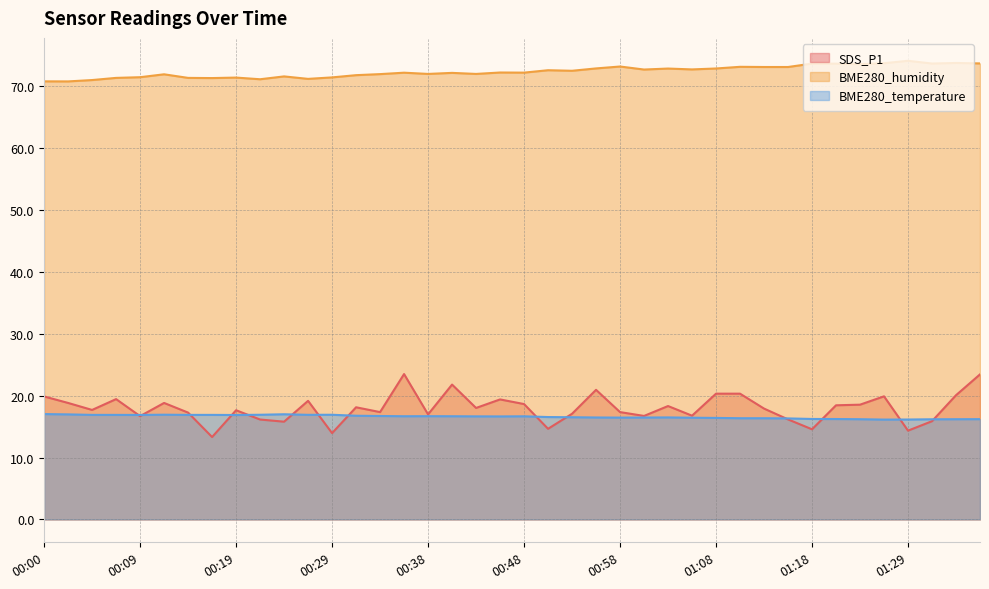

What is the difference between the highest and lowest values at 00:19?

54.6